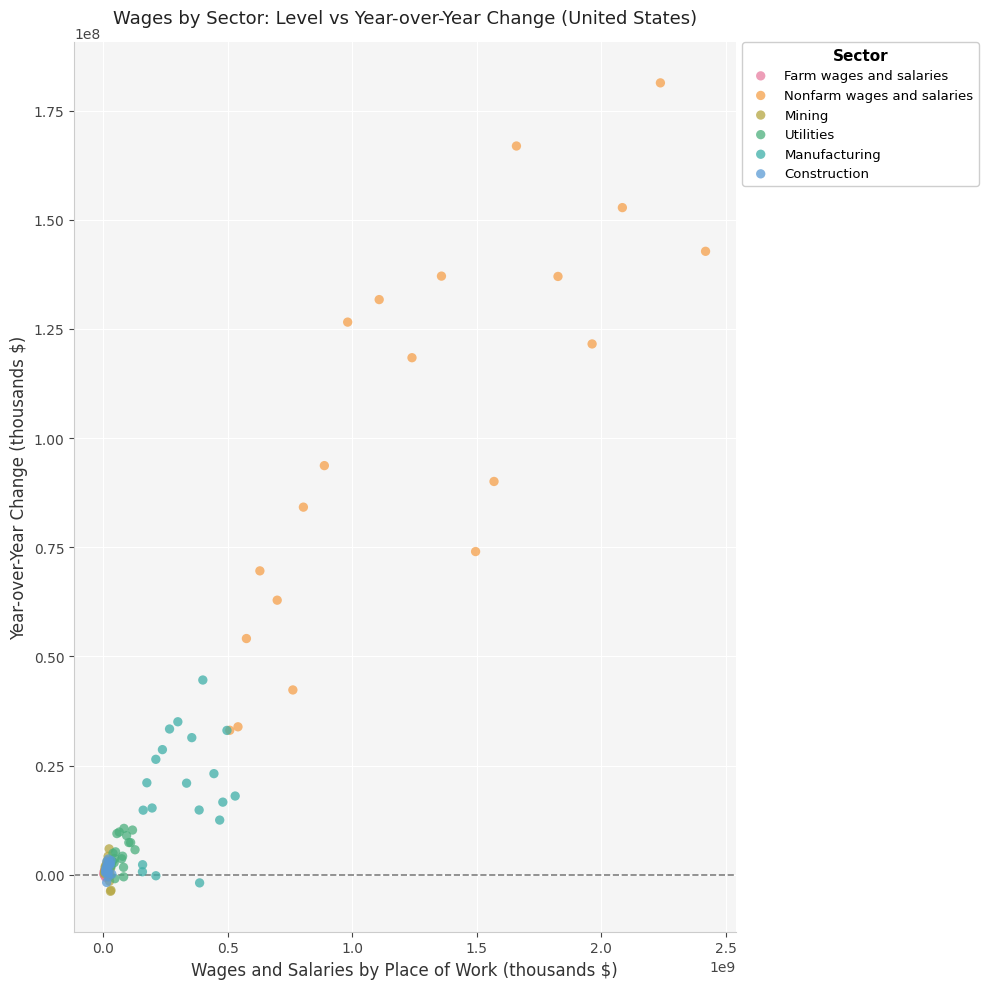

Which series has the widest spread of Y values?

Nonfarm wages and salaries